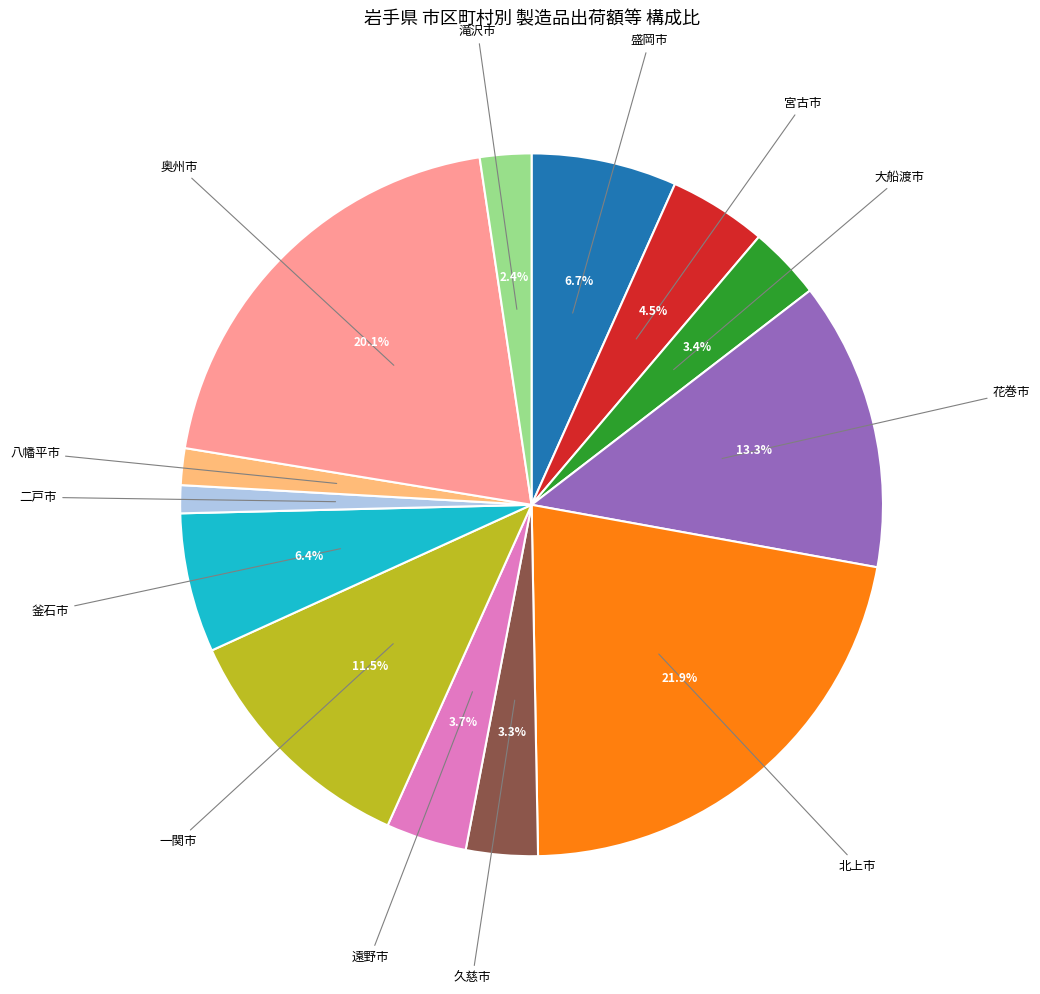

Which has a higher value, 宮古市 or 滝沢市?

宮古市